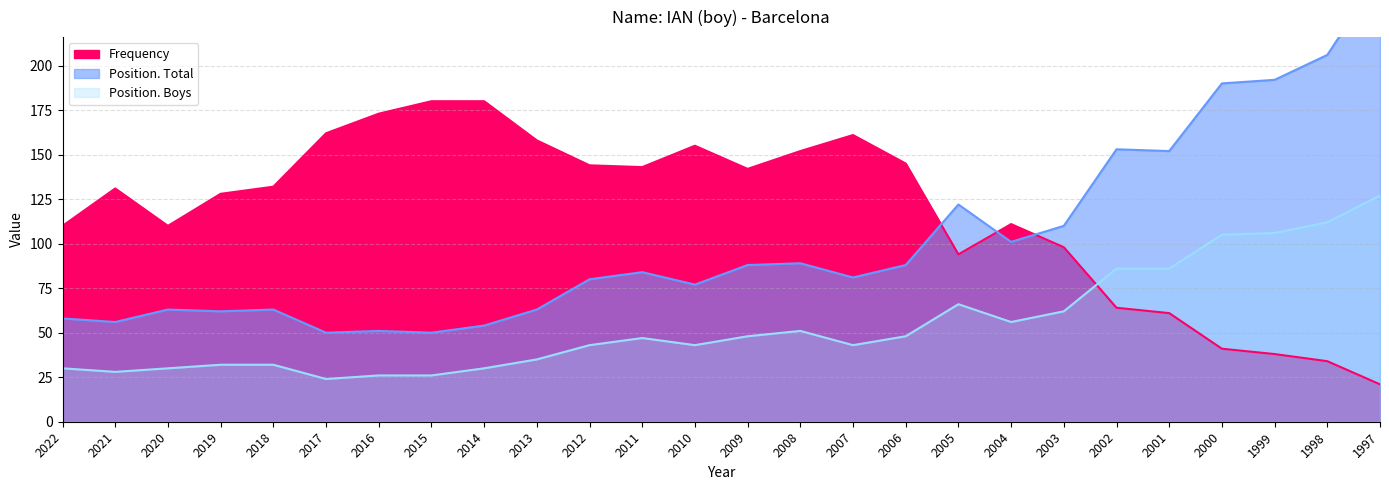

What is the difference between the Position. Total values at 2004 and 2017?

51